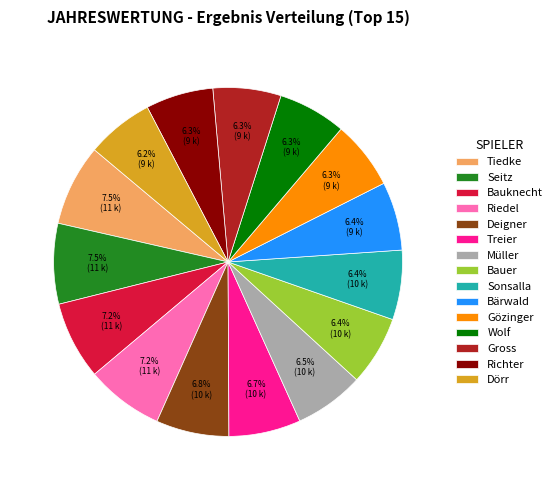

What is the total percentage of Riedel and Bauknecht?

14.4%